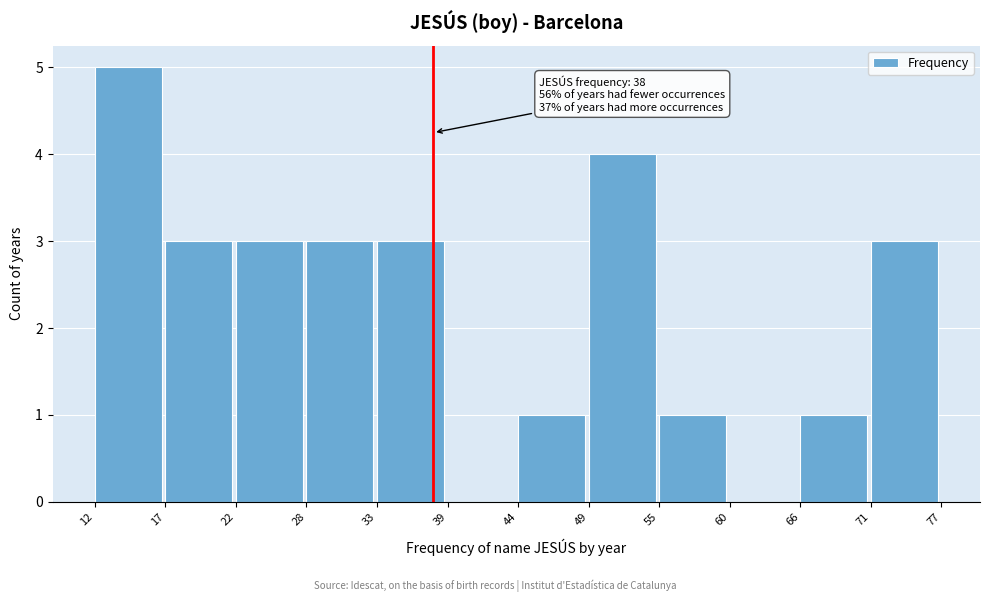

Which has a higher value, 66 or 33?

33